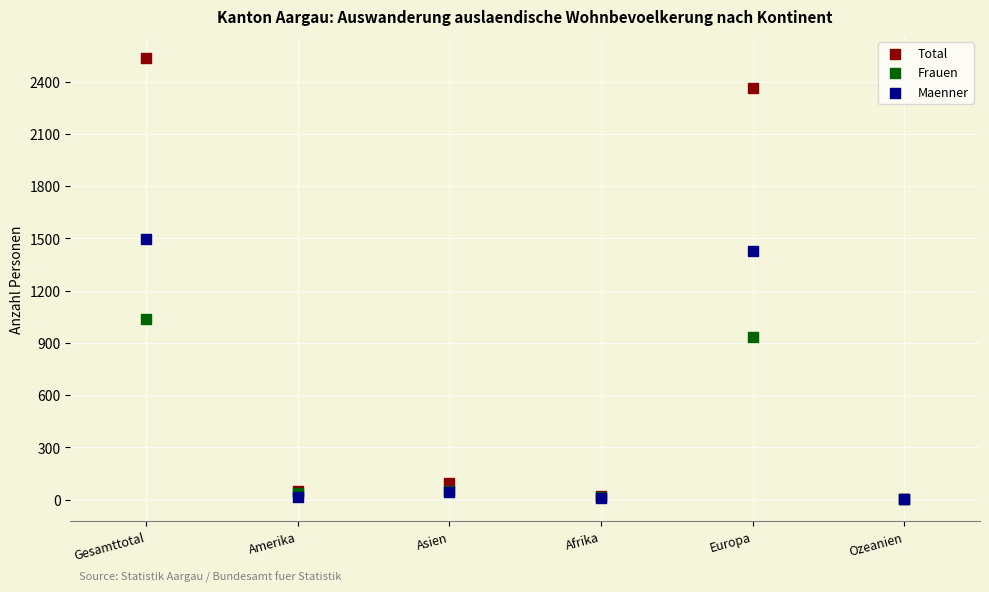

In the Total series, what Y value is closest to 1270?

2361